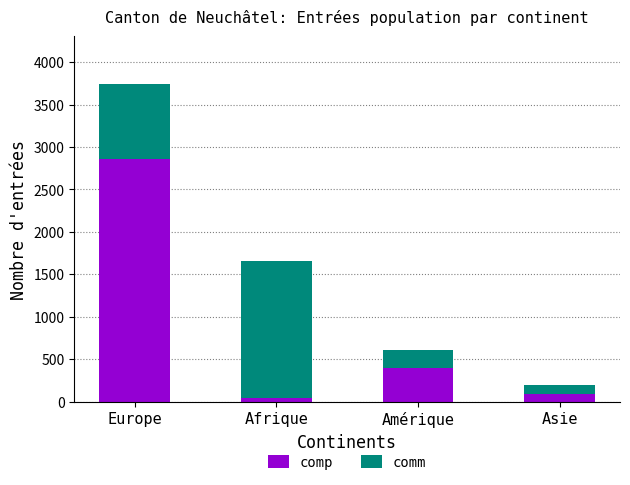

Count the number of data series in this chart.

2